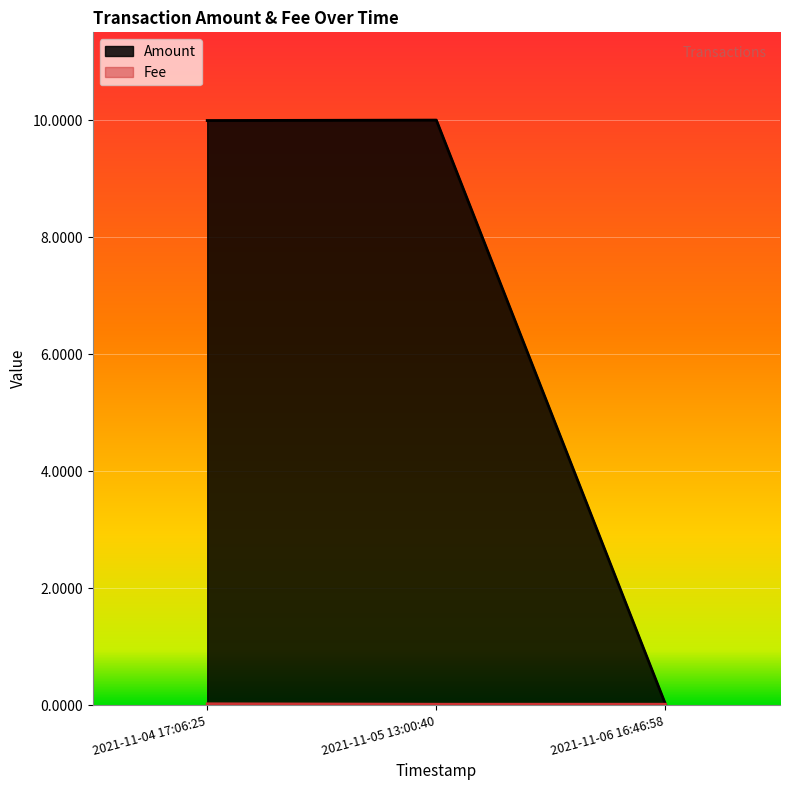

Reading left to right, transcribe all the data shown in this chart.

Amount: 10.0	10.0	0.0
Fee: 0.0	0.0	0.0